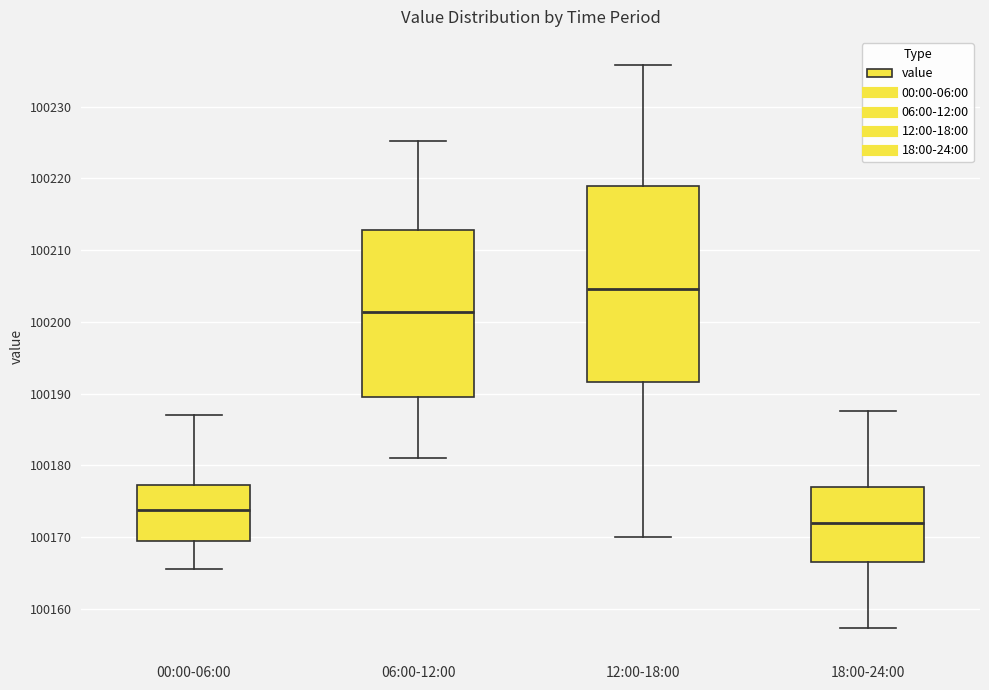

Reading left to right, transcribe this box plot: for each box, give where its median line is, the range the box spans, and where its two whiskers end, as read against the y-axis. The values are not printed on the chart, so give them approximately, as read against the axis.

00:00-06:00: median 100174, box 100169 to 100177, whiskers 100165 to 100187
06:00-12:00: median 100201, box 100190 to 100213, whiskers 100181 to 100225
12:00-18:00: median 100205, box 100192 to 100219, whiskers 100170 to 100236
18:00-24:00: median 100172, box 100167 to 100177, whiskers 100157 to 100188